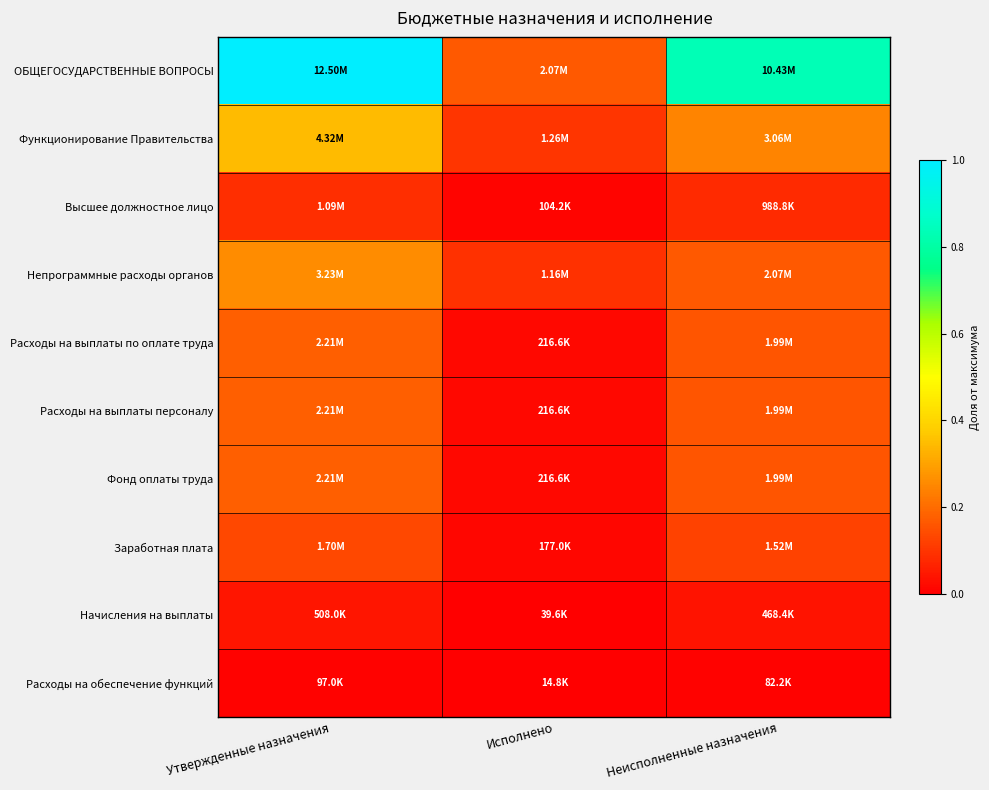

Reading right to left, extract all data points from this chart.

ОБЩЕГОСУДАРСТВЕННЫЕ ВОПРОСЫ: Неисполненные назначения=0.8	Исполнено=0.2	Утвержденные назначения=1.0
Функционирование Правительства: Неисполненные назначения=0.2	Исполнено=0.1	Утвержденные назначения=0.3
Высшее должностное лицо: Неисполненные назначения=0.1	Исполнено=0.0	Утвержденные назначения=0.1
Непрограммные расходы органов: Неисполненные назначения=0.2	Исполнено=0.1	Утвержденные назначения=0.3
Расходы на выплаты по оплате труда: Неисполненные назначения=0.2	Исполнено=0.0	Утвержденные назначения=0.2
Расходы на выплаты персоналу: Неисполненные назначения=0.2	Исполнено=0.0	Утвержденные назначения=0.2
Фонд оплаты труда: Неисполненные назначения=0.2	Исполнено=0.0	Утвержденные назначения=0.2
Заработная плата: Неисполненные назначения=0.1	Исполнено=0.0	Утвержденные назначения=0.1
Начисления на выплаты: Неисполненные назначения=0.0	Исполнено=0.0	Утвержденные назначения=0.0
Расходы на обеспечение функций: Неисполненные назначения=0.0	Исполнено=0.0	Утвержденные назначения=0.0